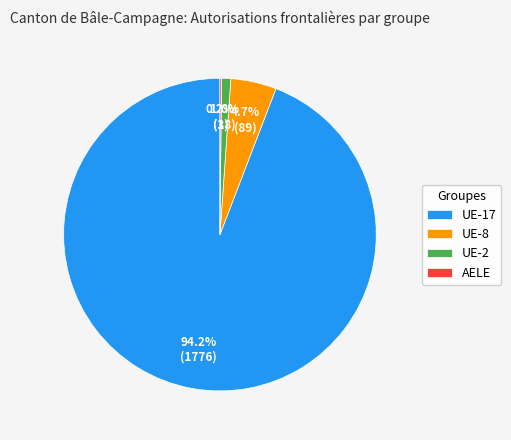

Which slice is the largest?

UE-17